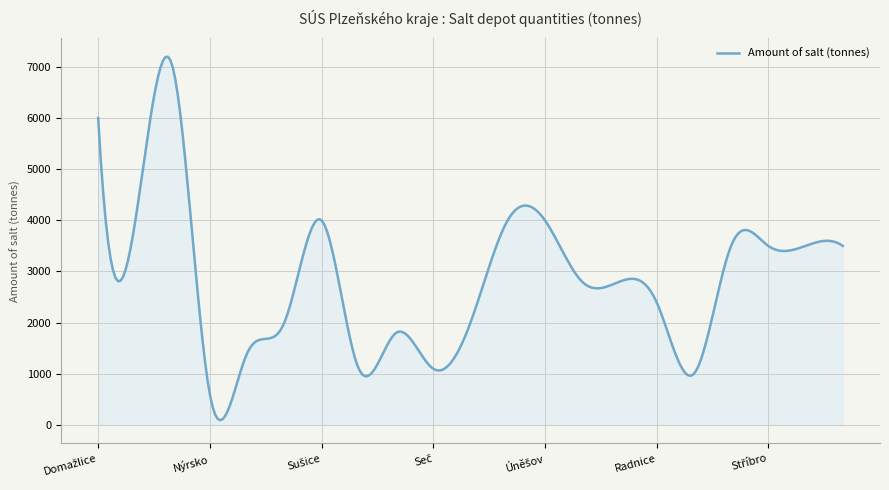

How many lines are shown in the chart?

1